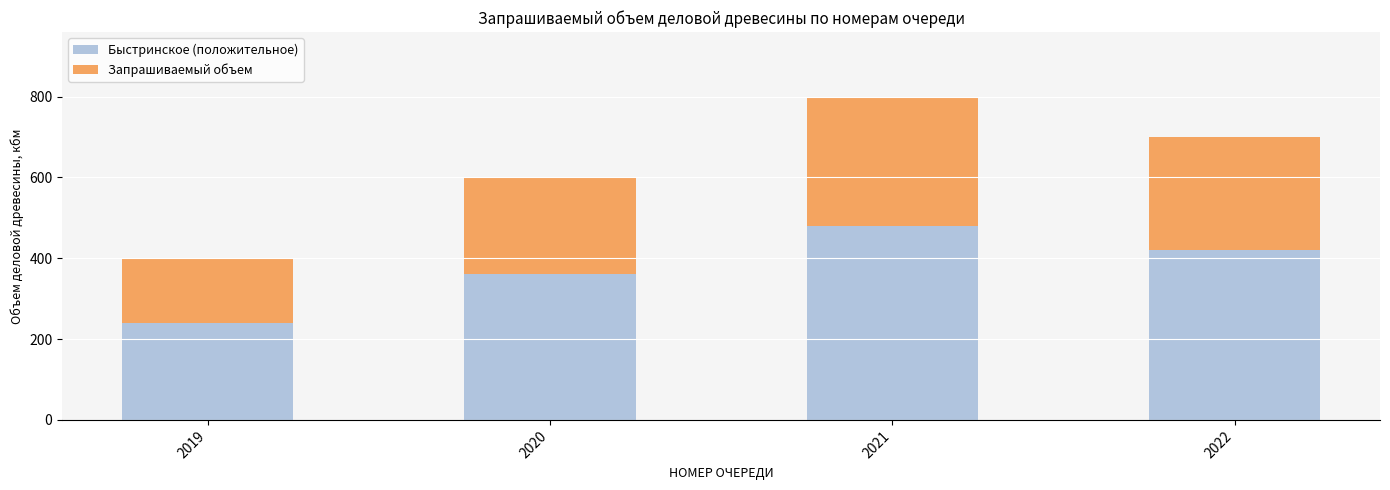

The value of Быстринское (положительное) at 2020 is 360. True or false?

True